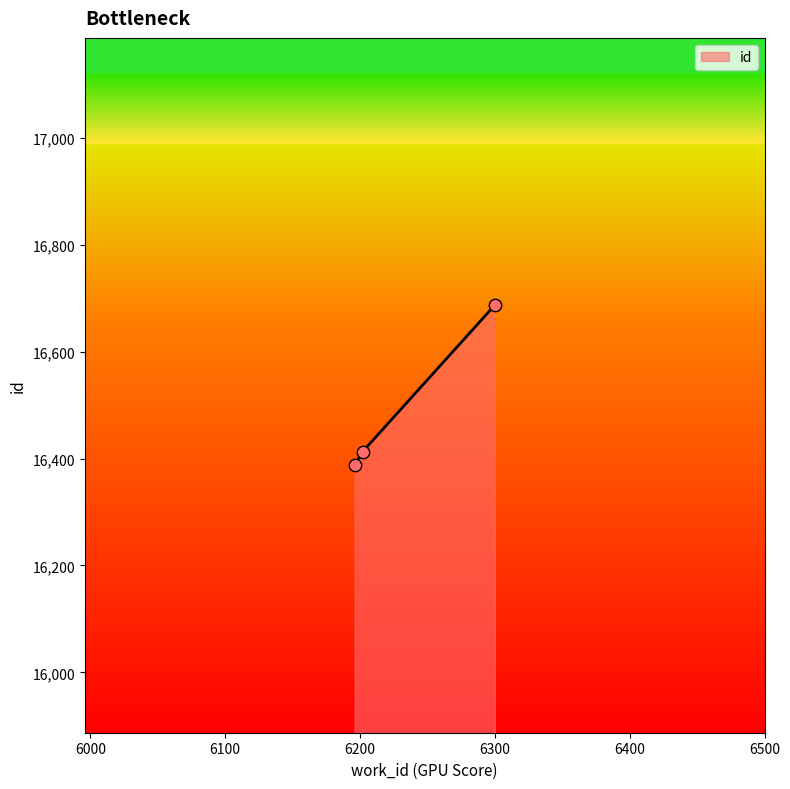

What is the minimum value shown in the chart?

16387